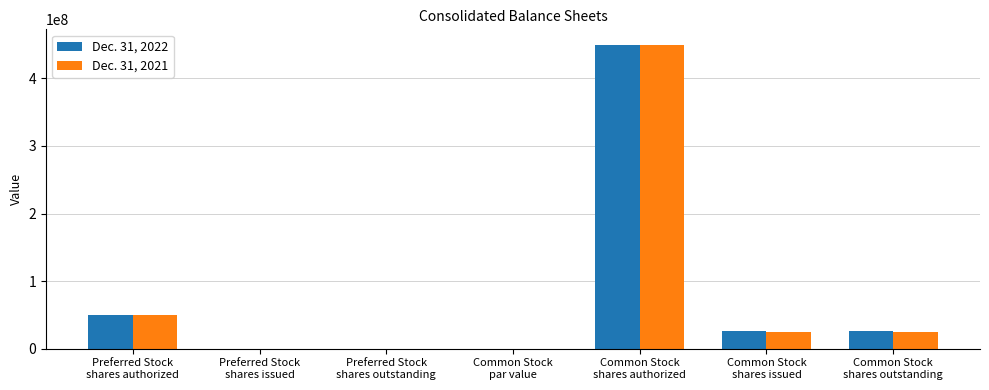

What is the greatest value displayed?

450000000.0